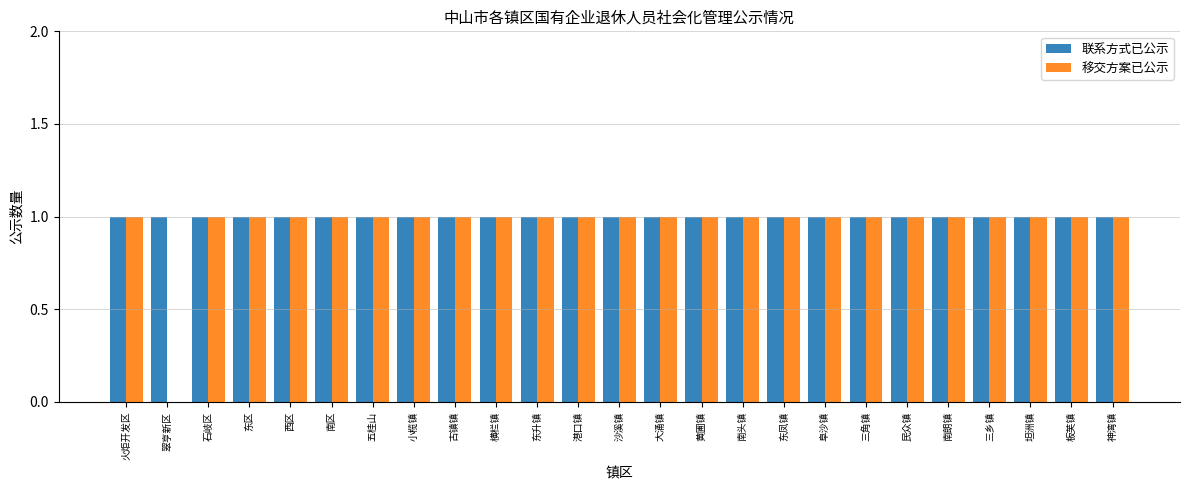

What is the highest value of the 移交方案已公示 series?

1